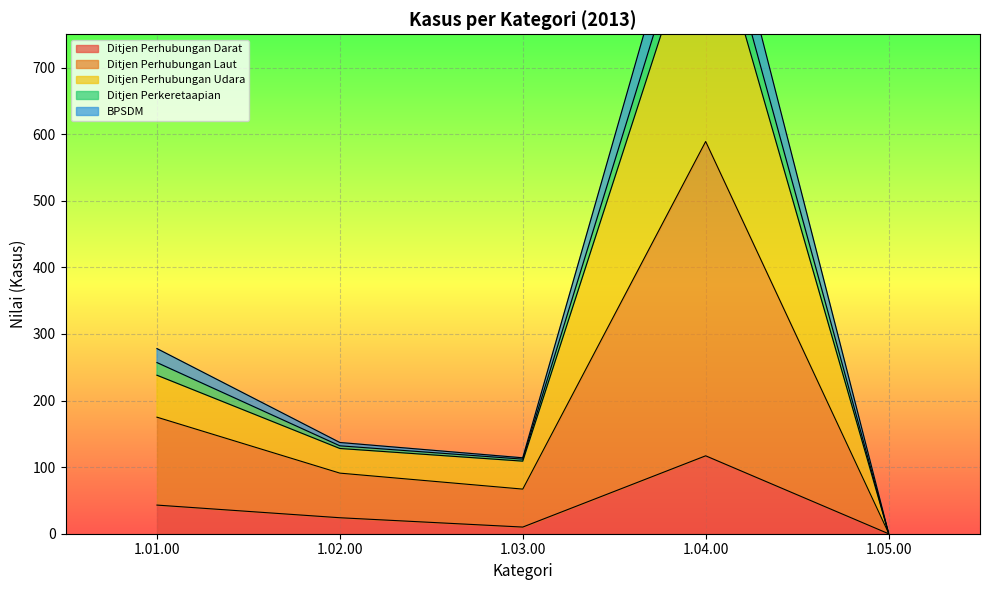

What is the average value of the Ditjen Perhubungan Udara series?

286